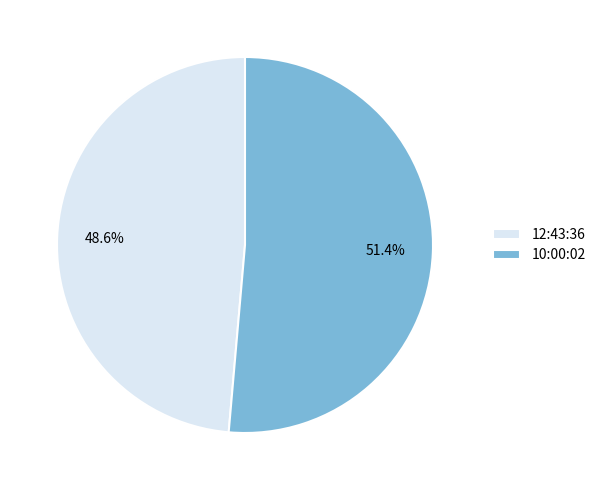

Between 10:00:02 and 12:43:36, which is larger?

10:00:02